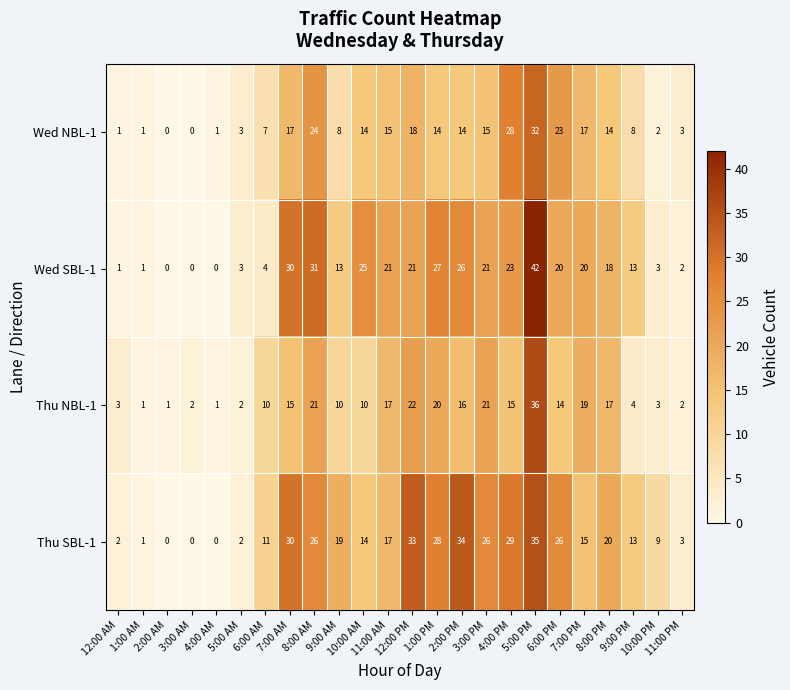

At which category does the chart reach its peak across all series?

5:00 PM